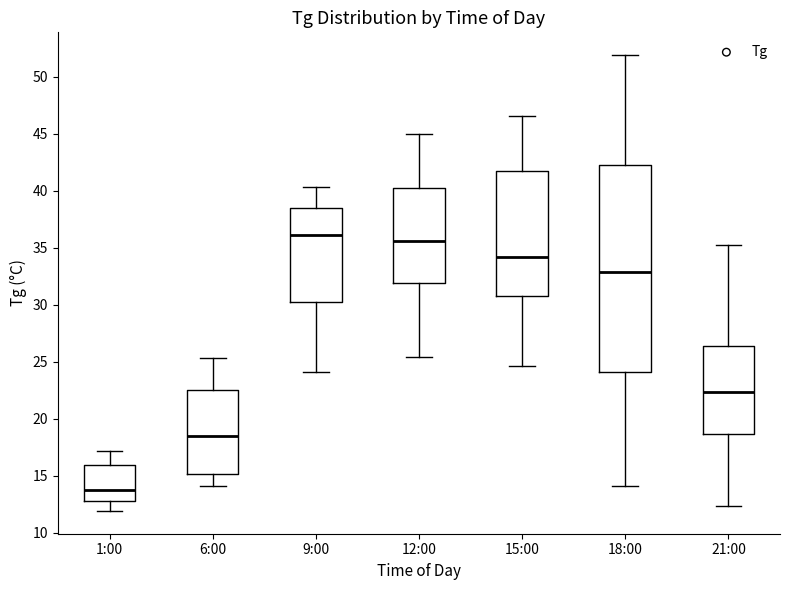

Reading left to right, transcribe this box plot: for each box, give where its median line is, the range the box spans, and where its two whiskers end, as read against the y-axis. The values are not printed on the chart, so give them approximately, as read against the axis.

1:00: median 13.5, box 13.0 to 16.0, whiskers 12.0 to 17.0
6:00: median 18.5, box 15.0 to 22.5, whiskers 14.0 to 25.5
9:00: median 36.0, box 30.0 to 38.5, whiskers 24.0 to 40.5
12:00: median 35.5, box 32.0 to 40.5, whiskers 25.5 to 45.0
15:00: median 34.0, box 31.0 to 42.0, whiskers 24.5 to 46.5
18:00: median 33.0, box 24.0 to 42.5, whiskers 14.0 to 52.0
21:00: median 22.5, box 18.5 to 26.5, whiskers 12.5 to 35.0